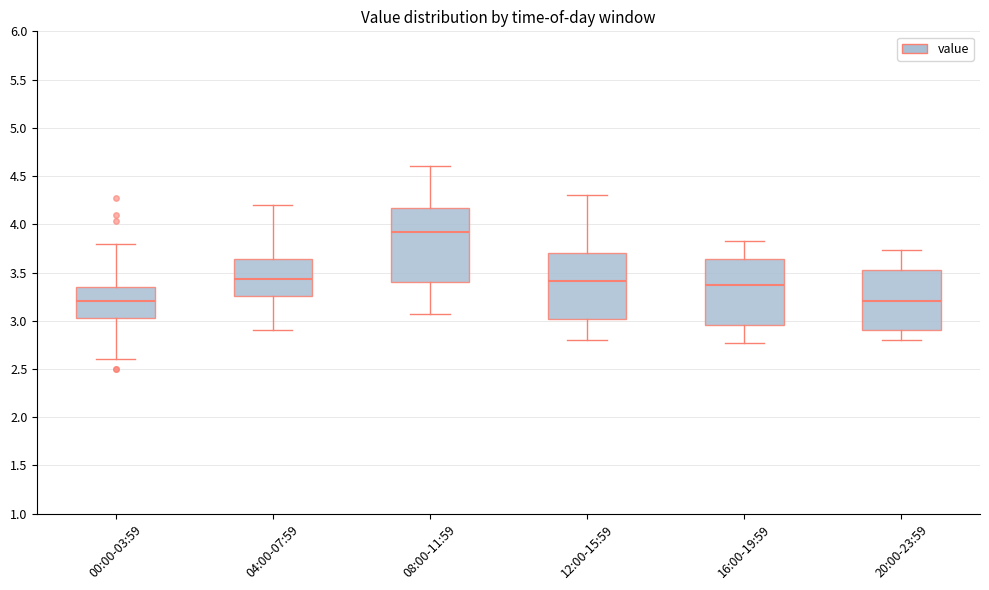

Where is the lower edge of the box for 08:00-11:59 on the y-axis? The values are not printed on the chart, so give them approximately, as read against the axis.

3.40